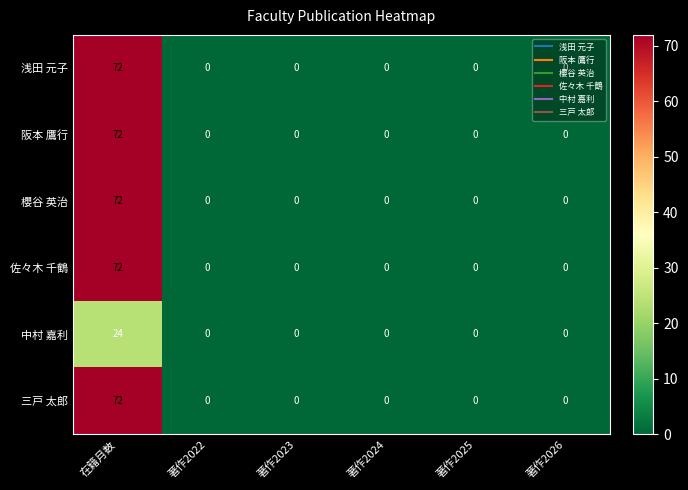

At which category does the chart reach its peak across all series?

在籍月数